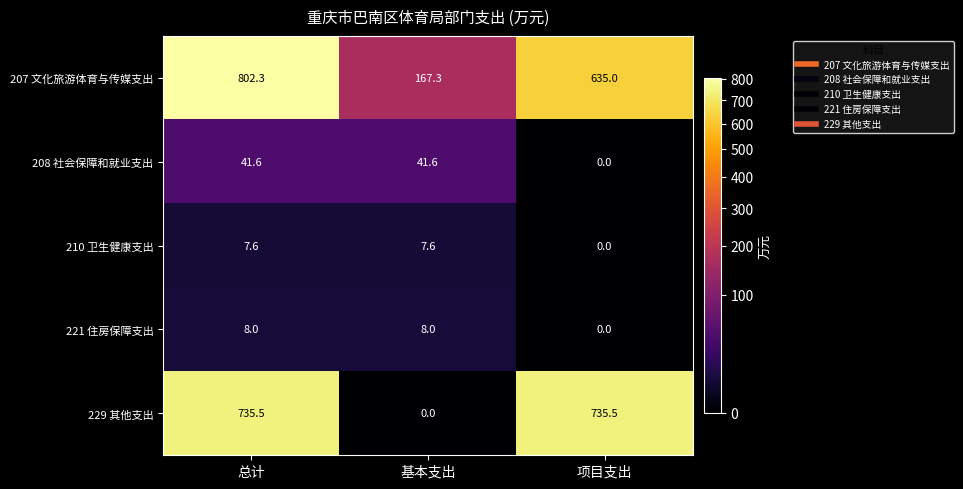

Which label corresponds to the largest value in the chart?

总计